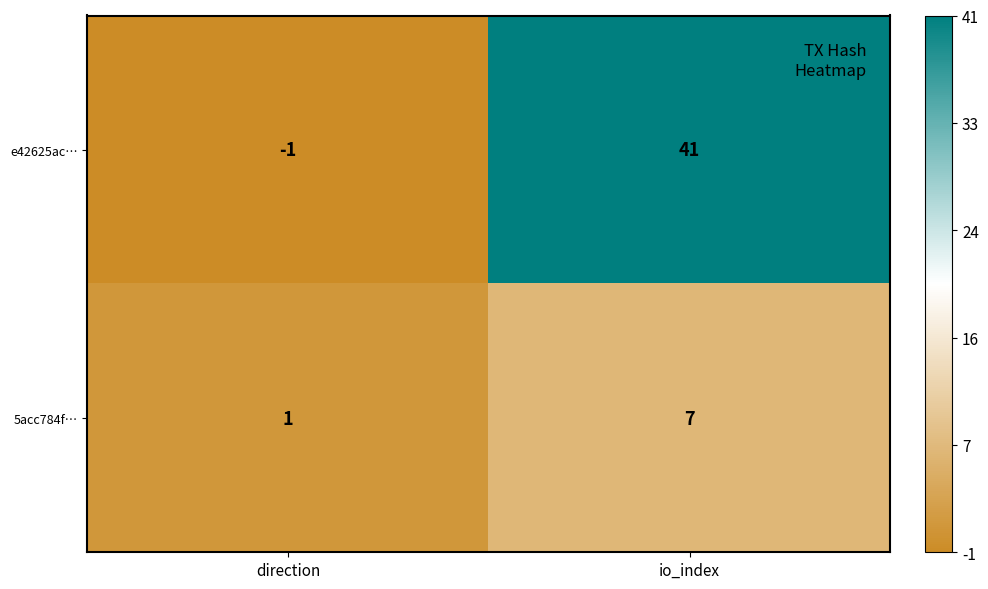

What is the difference between the highest and lowest values at direction?

2